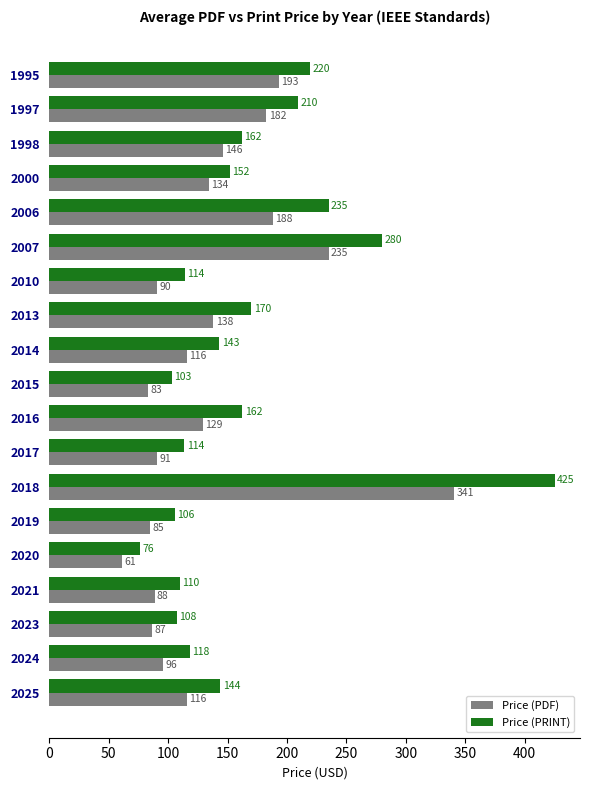

Which series changed the most between 2000 and 2015?

Price (PDF)